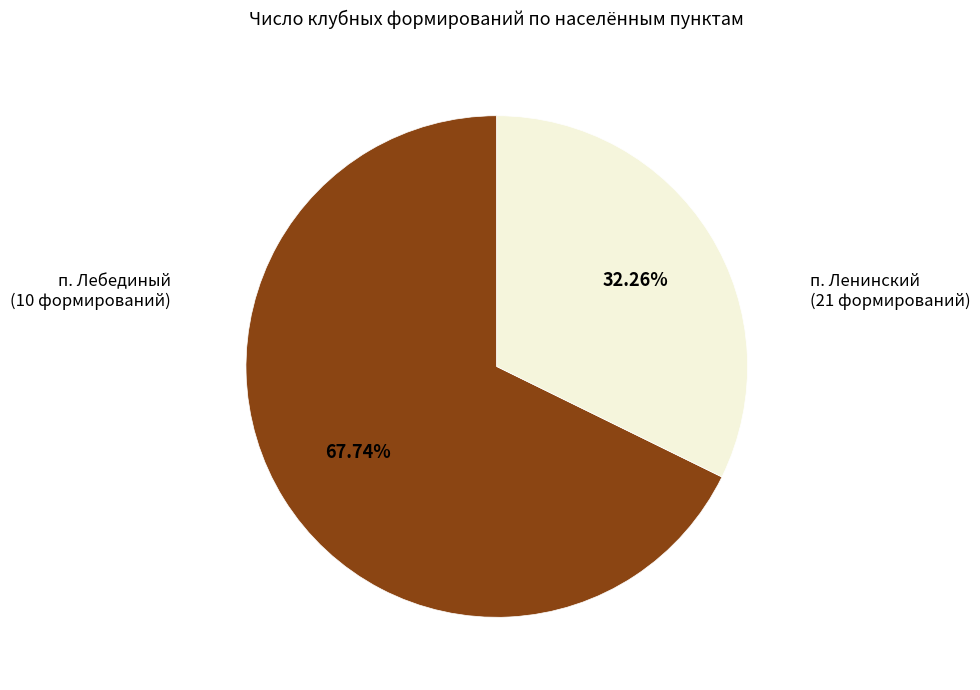

Is there a majority slice in this chart?

Yes